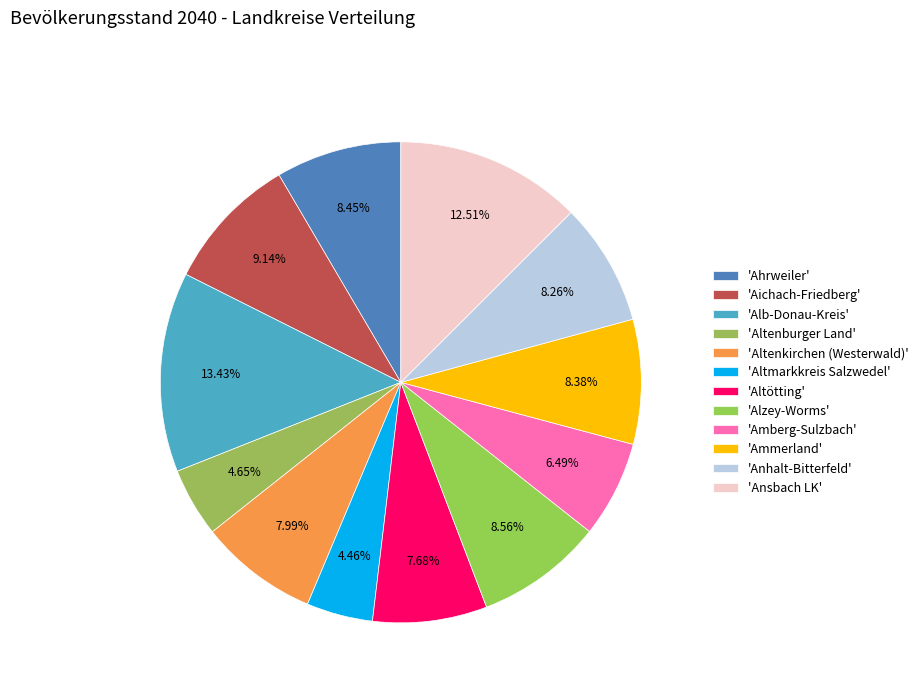

Does any single category account for the majority?

No